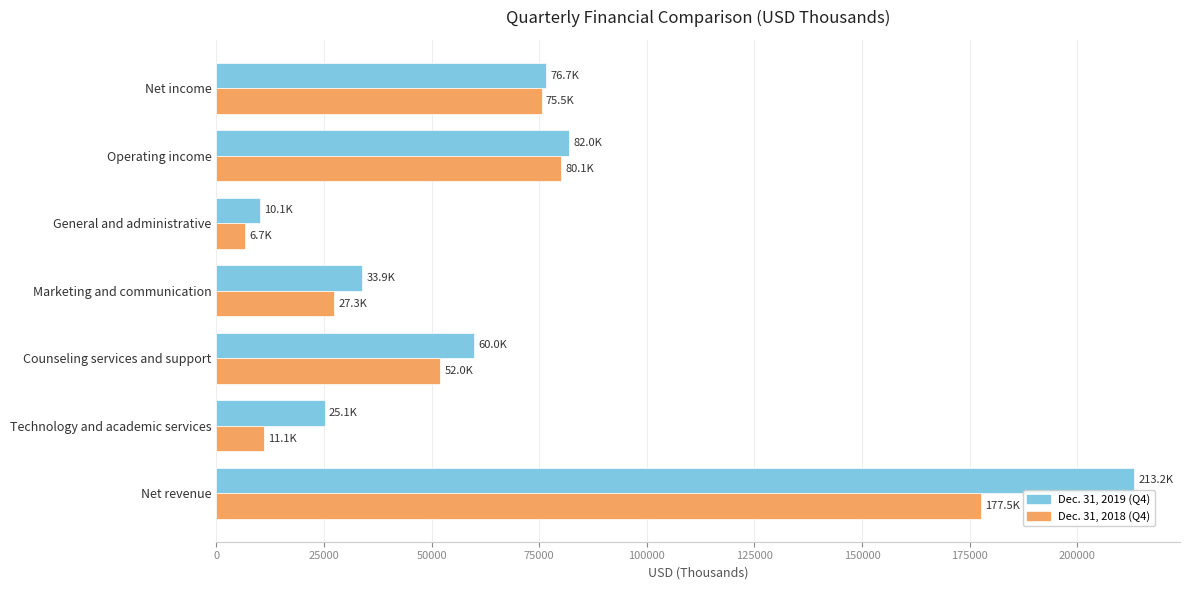

Is it true that Dec. 31, 2018 (Q4) equals 27252 at Marketing and communication?

True